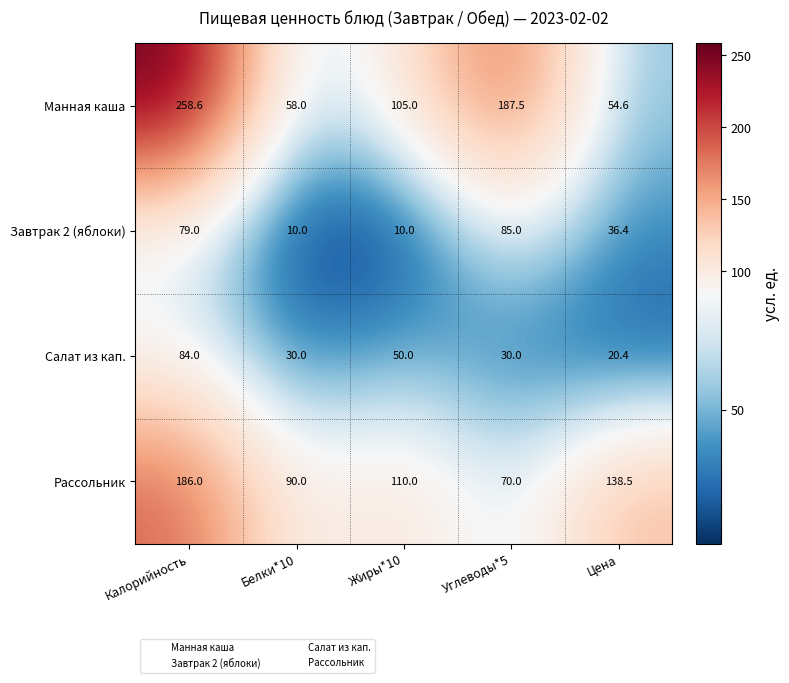

Which series has the largest total across all categories?

Манная каша